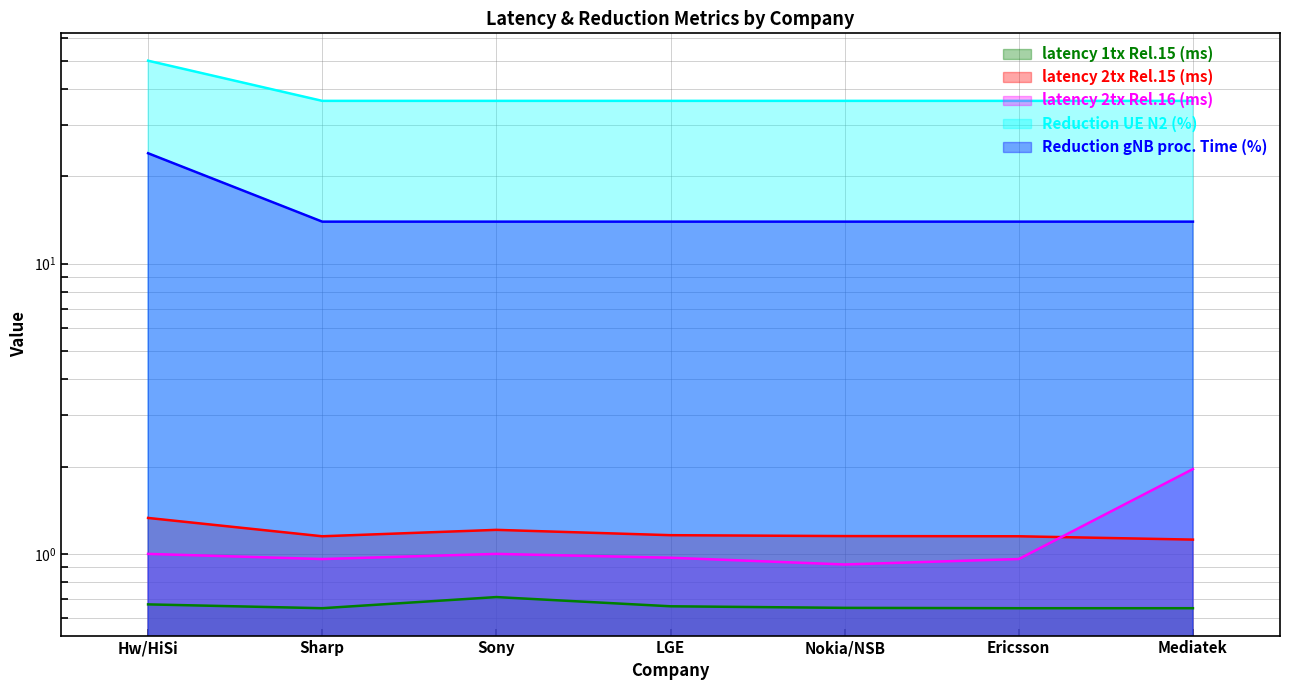

Reading left to right, transcribe all the data shown in this chart.

latency 1tx Rel.15 (ms): 0.7	0.7	0.7	0.7	0.7	0.7	0.7
latency 2tx Rel.15 (ms): 1.3	1.1	1.2	1.2	1.2	1.1	1.1
latency 2tx Rel.16 (ms): 1.0	1.0	1.0	1.0	0.9	1.0	2.0
Reduction UE N2 (%): 50.0	36.4	36.4	36.4	36.4	36.4	36.4
Reduction gNB proc. Time (%): 24.0	13.9	13.9	13.9	13.9	13.9	13.9